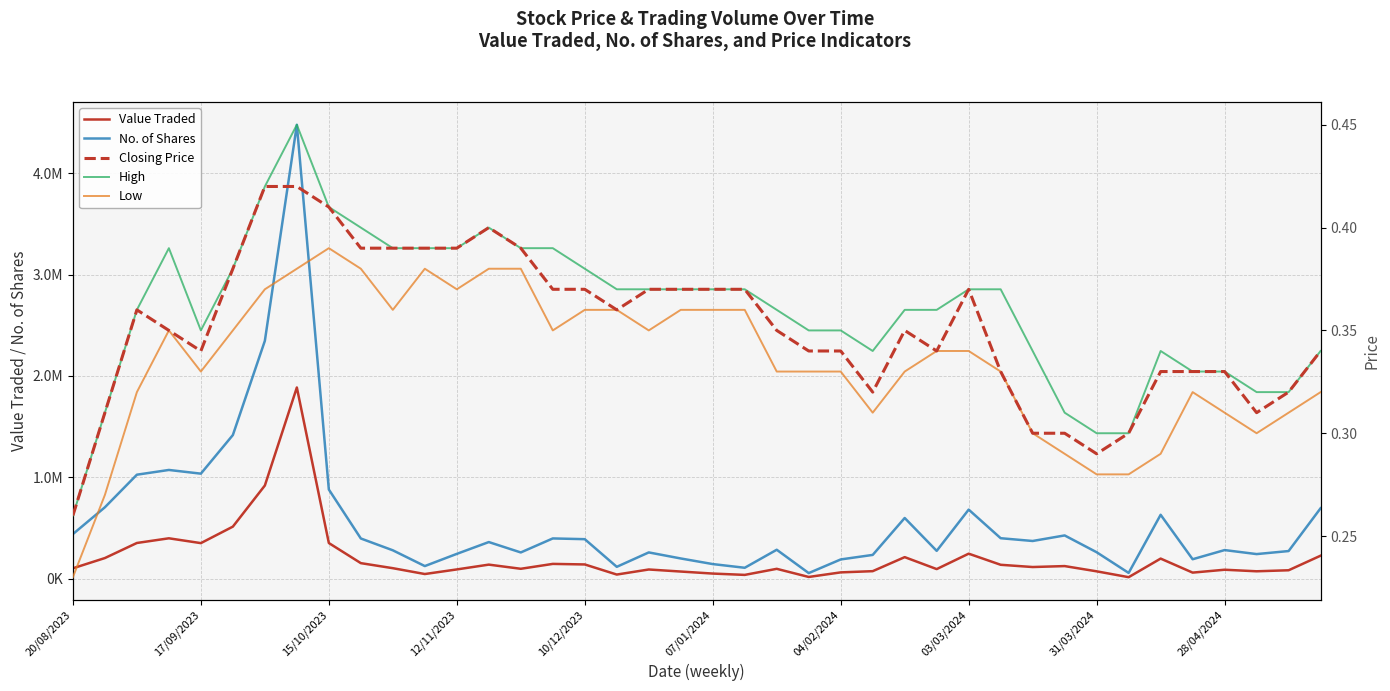

Rank the series by their maximum value, from highest to lowest.

No. of Shares, Value Traded, High, Closing Price, Low